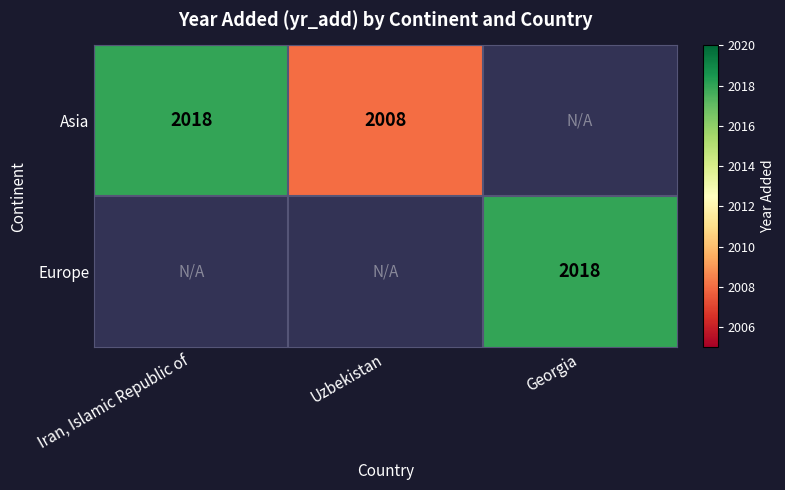

True or false: Europe has a value of 1353 at Georgia.

False